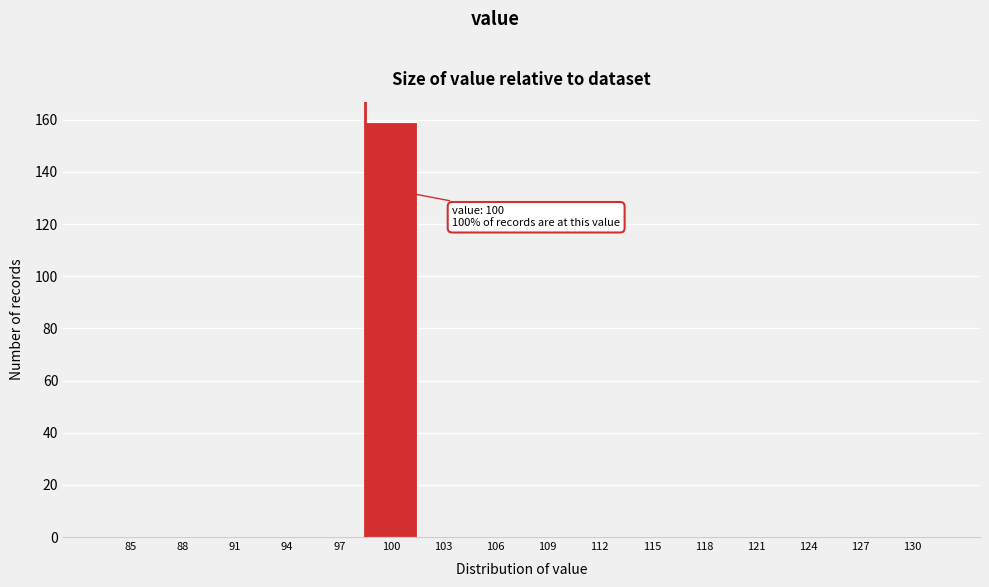

Reading right to left, transcribe all the data shown in this chart.

130=0	127=0	124=0	121=0	118=0	115=0	112=0	109=0	106=0	103=0	100=159	97=0	94=0	91=0	88=0	85=0